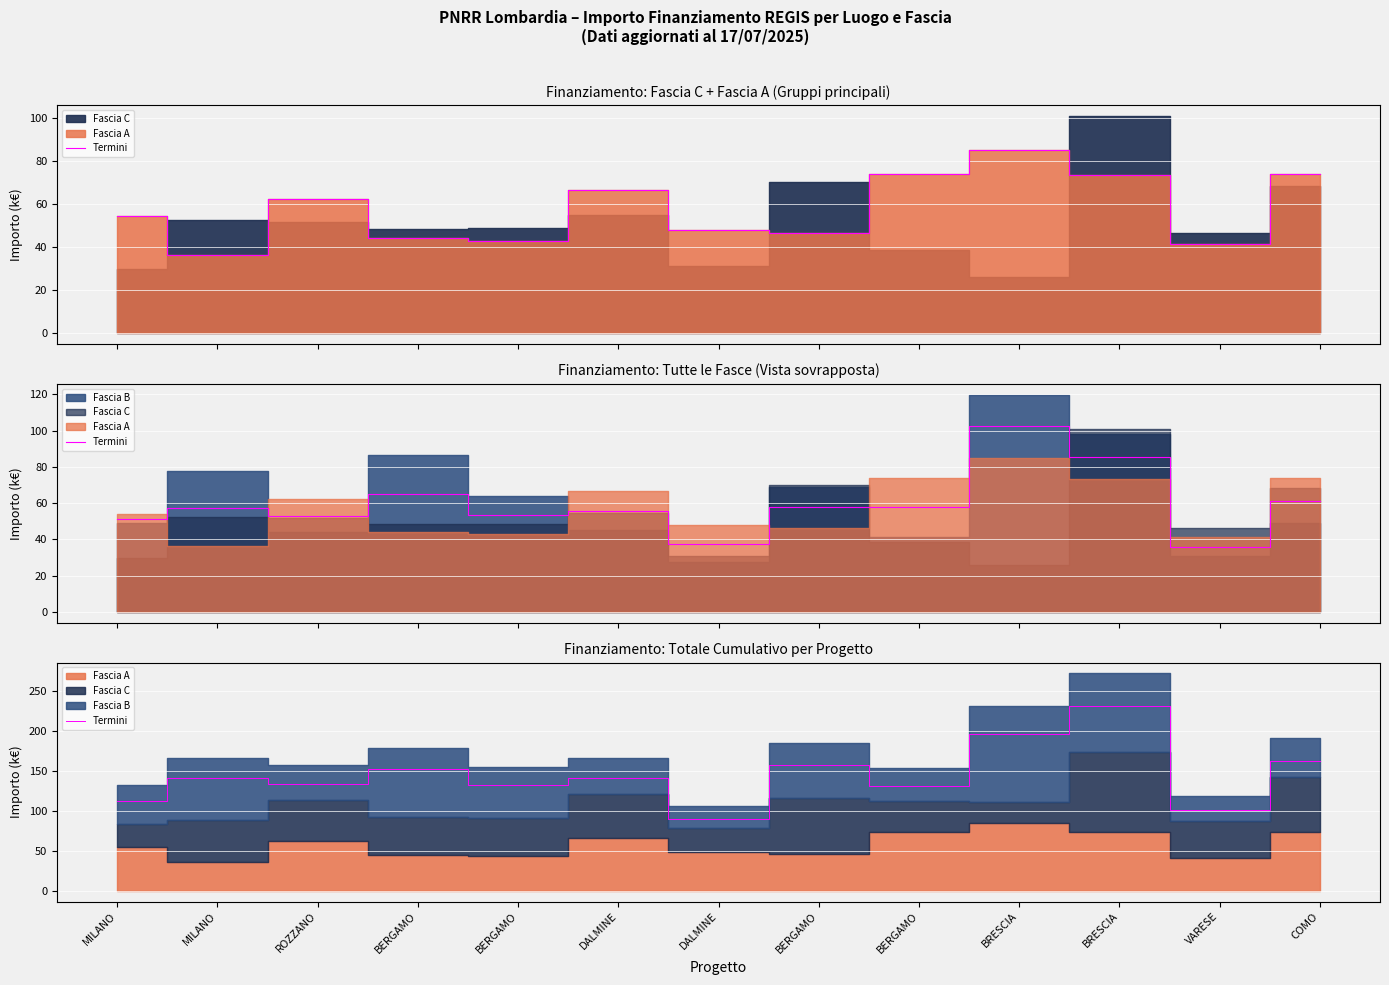

Which has a higher value, COMO or BERGAMO?

COMO